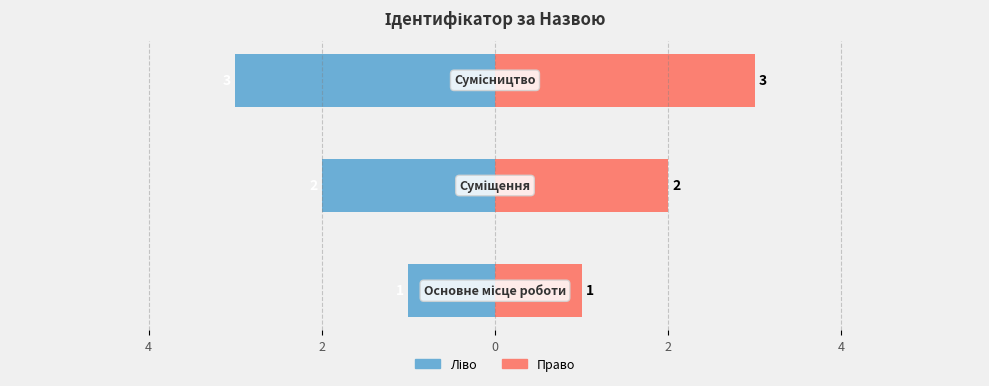

Is the value of Ідентифікатор (ліво) at 2 greater than the value of Ідентифікатор (право) at 4?

No